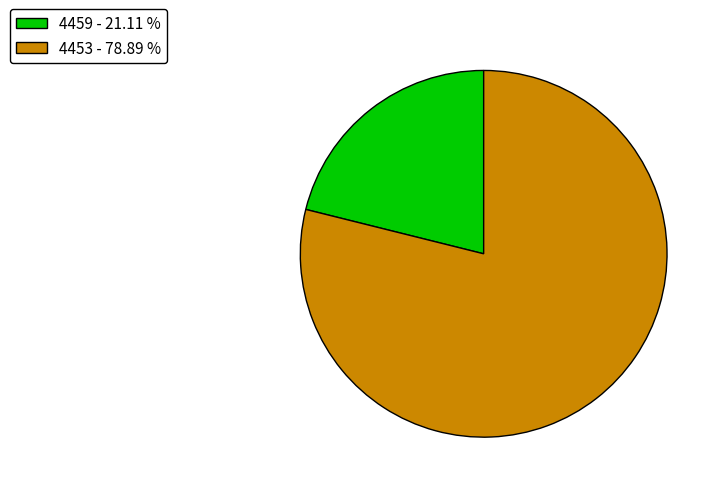

Is there any slice that represents more than half of the pie?

Yes